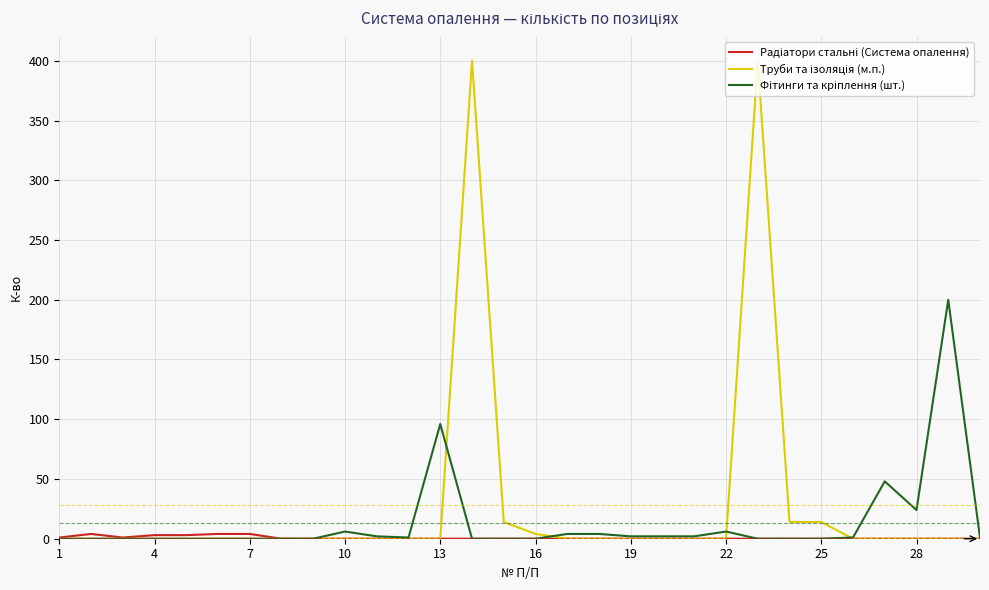

What is the maximum value shown in the chart?

400